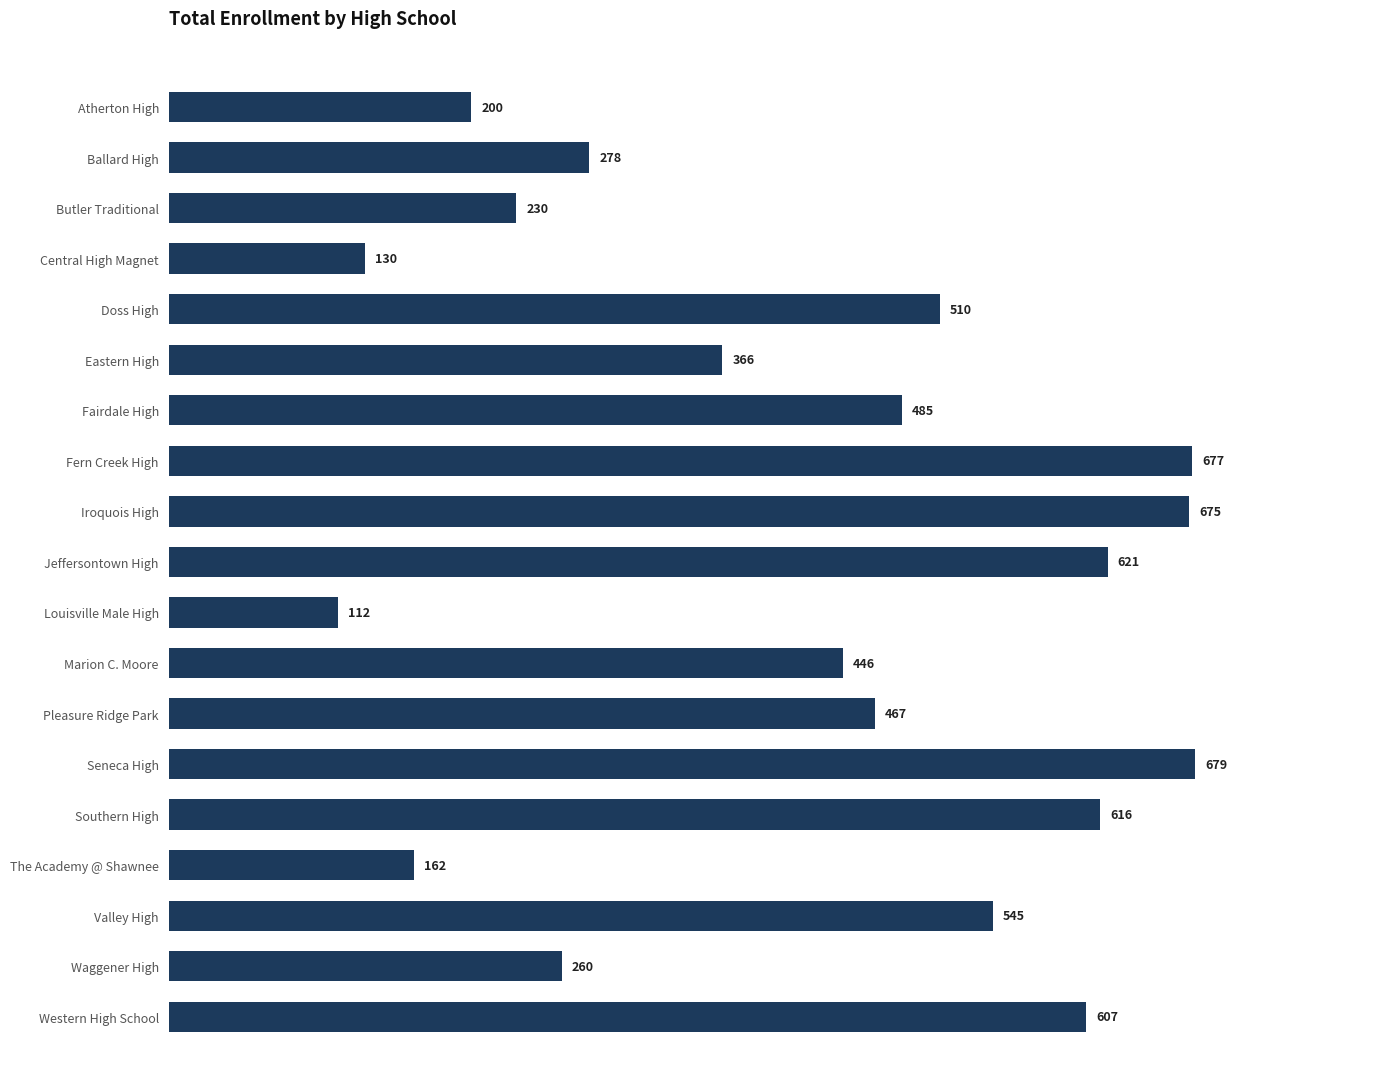

What is the ratio of the value at Waggener High to the value at Jeffersontown High?

0.4